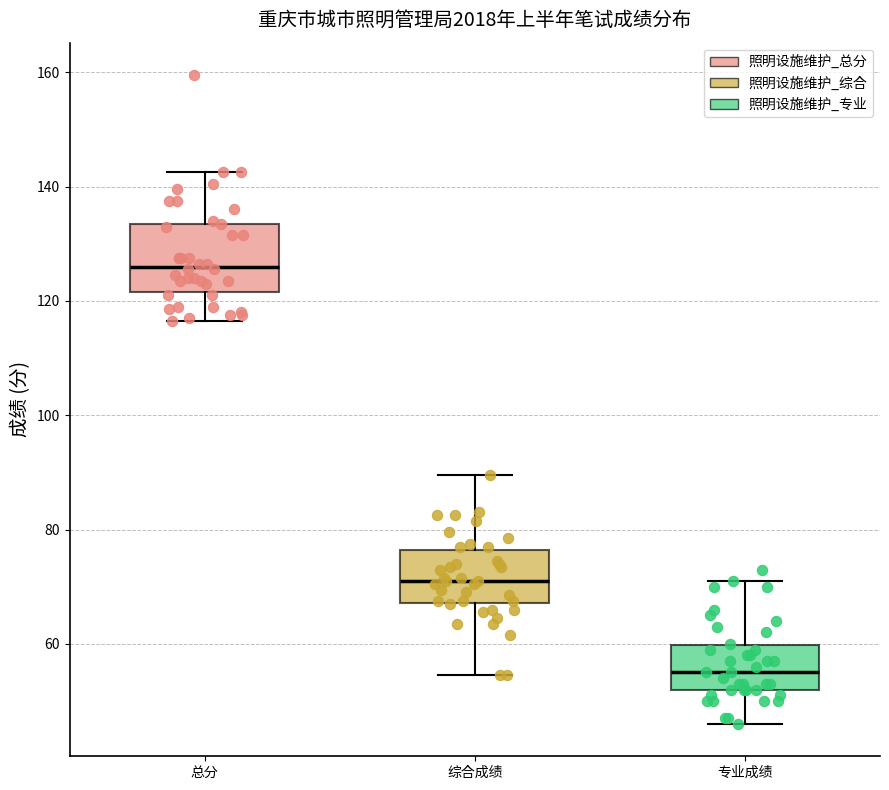

Which box's median line is the highest?

总分